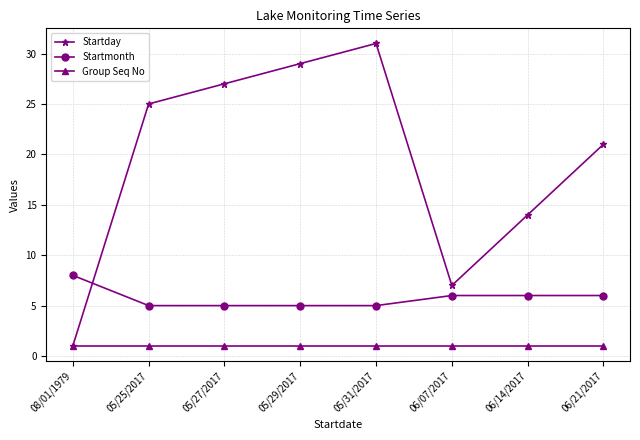

Reading left to right, transcribe all the data shown in this chart.

Startday: 08/01/1979=1	05/25/2017=25	05/27/2017=27	05/29/2017=29	05/31/2017=31	06/07/2017=7	06/14/2017=14	06/21/2017=21
Startmonth: 08/01/1979=8	05/25/2017=5	05/27/2017=5	05/29/2017=5	05/31/2017=5	06/07/2017=6	06/14/2017=6	06/21/2017=6
Group Seq No: 08/01/1979=1	05/25/2017=1	05/27/2017=1	05/29/2017=1	05/31/2017=1	06/07/2017=1	06/14/2017=1	06/21/2017=1